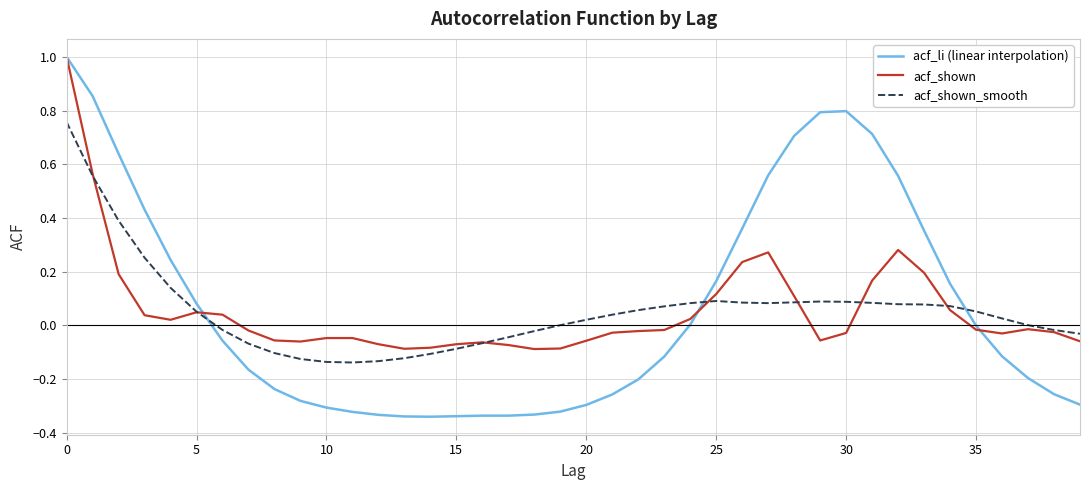

What is the greatest value displayed?

1.0